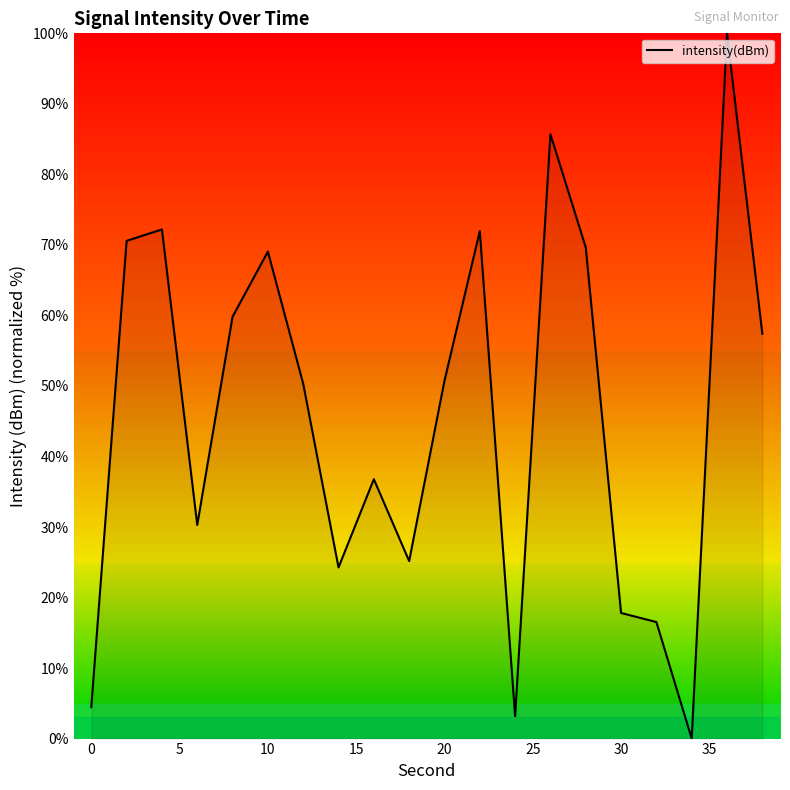

What is the sum of all values?

915.9